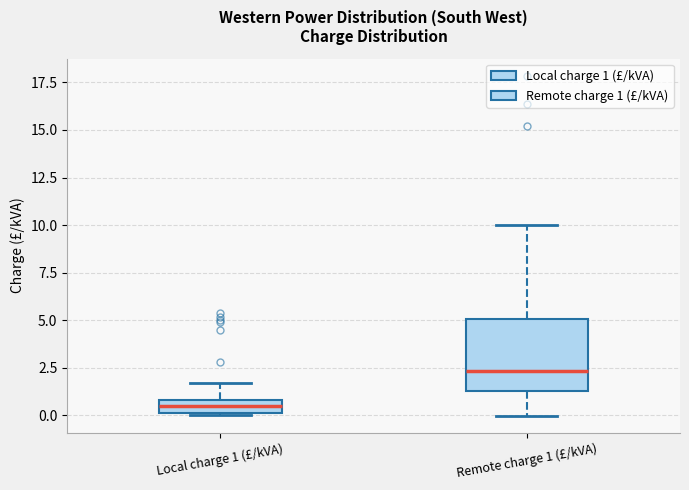

Comparing the boxes themselves (not the whiskers), which one is the tallest?

Remote charge 1 (£/kVA)